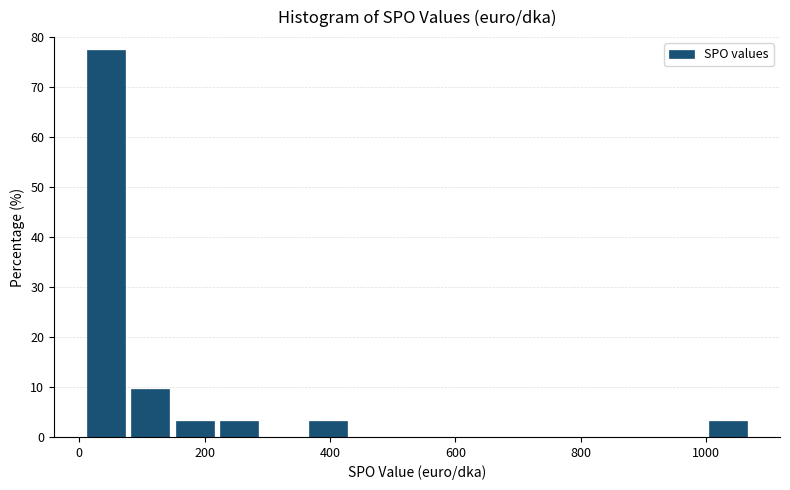

Read against the x-axis, roughly where is the centre of the tallest bar?

40